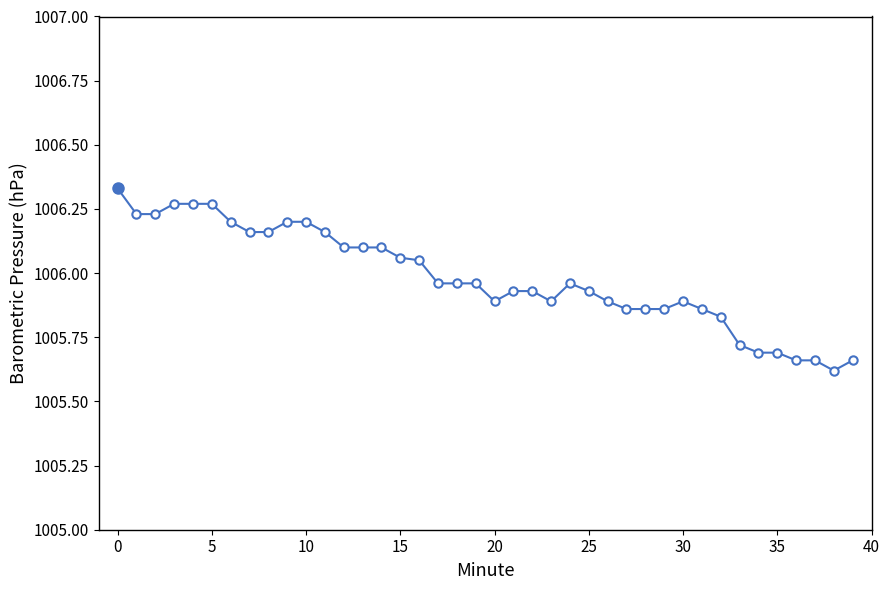

True or false: there are more than 0 points higher than both neighbors.

True